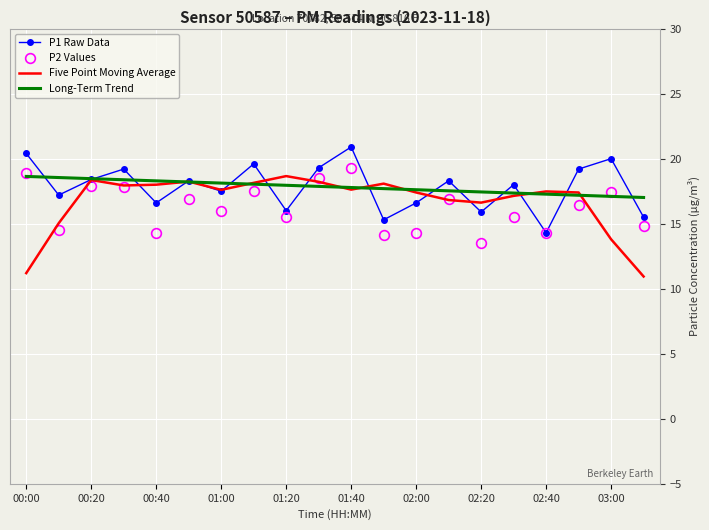

What is the minimum value for Five Point Moving Average?

10.9